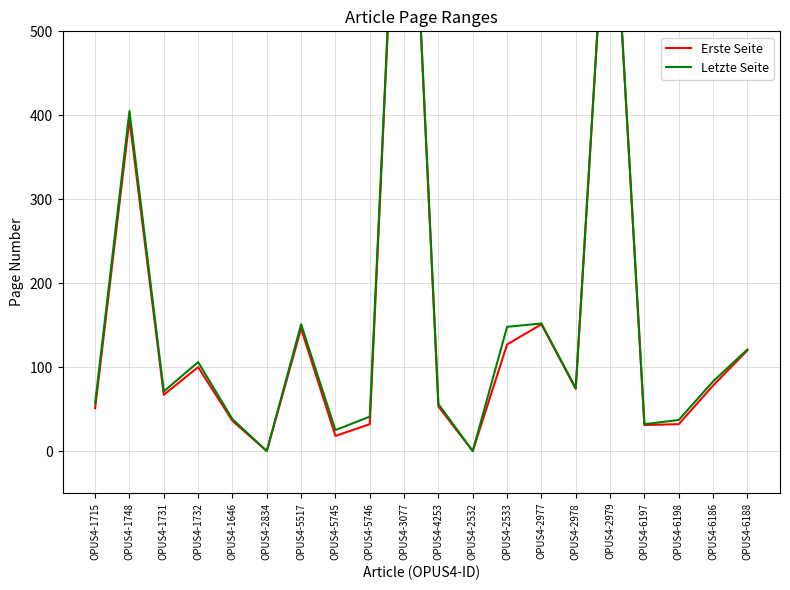

The Letzte Seite series shows 59 at OPUS4-6188. True or false?

False